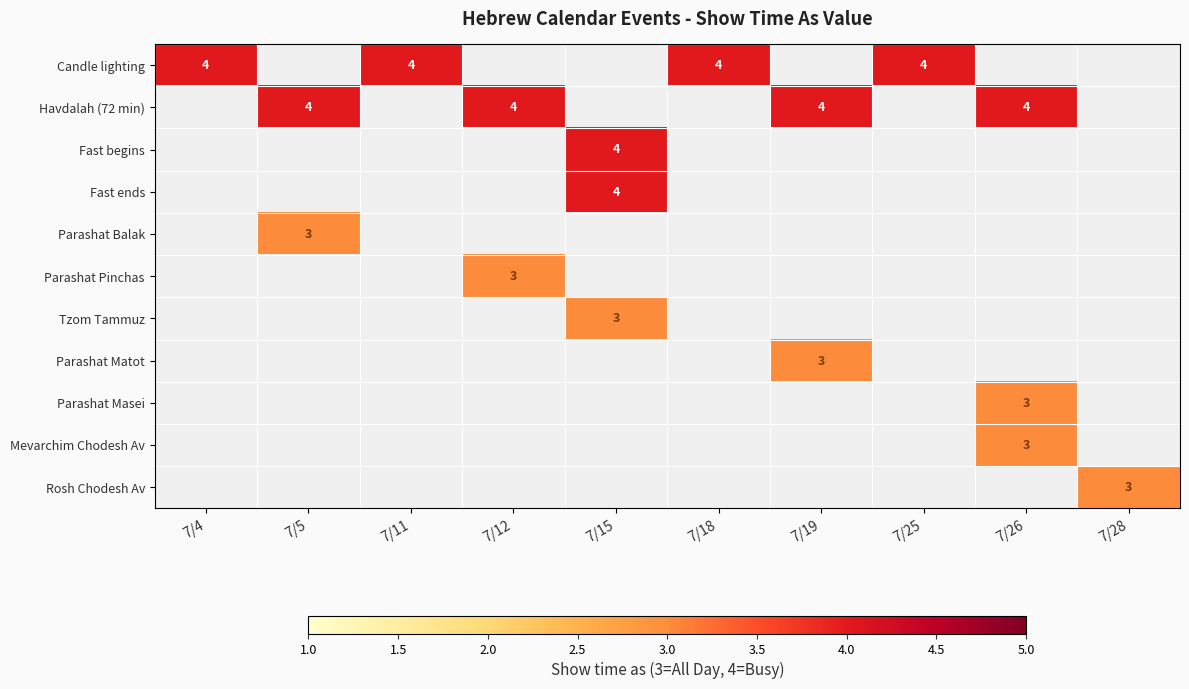

The value of Candle lighting at 7/25 is 4. True or false?

True